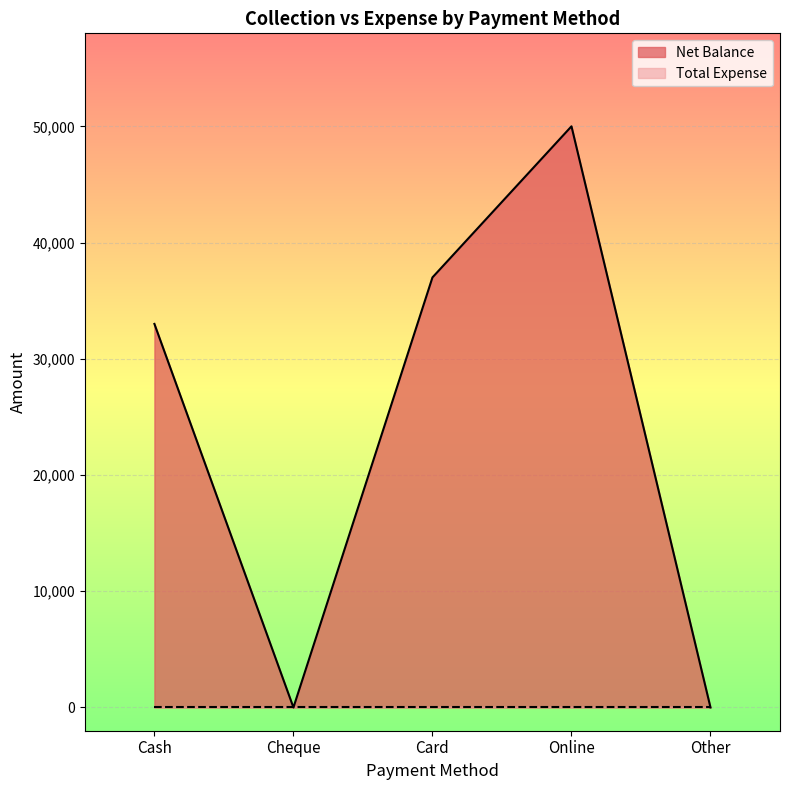

What is the greatest value displayed?

50000